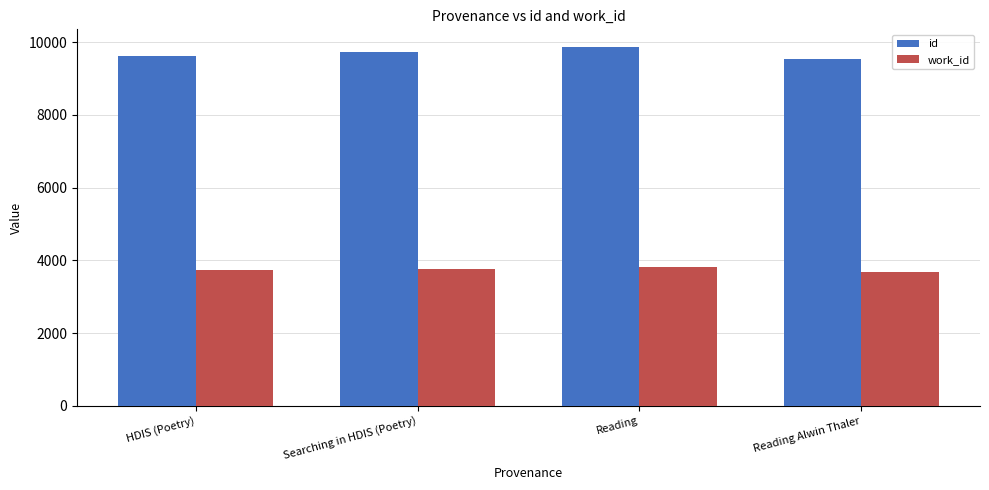

Reading left to right, what are all the values shown in this chart?

id: 9620	9721	9862	9545
work_id: 3725	3768	3829	3681